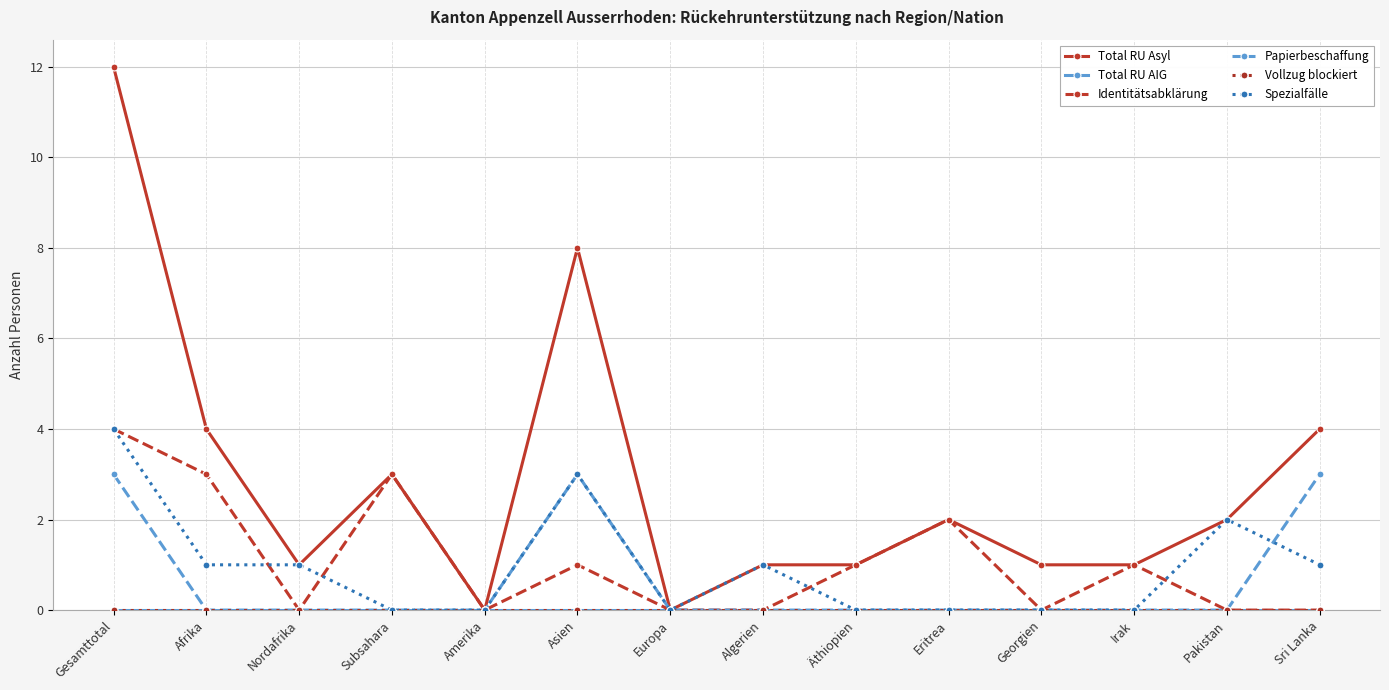

Which series changed the most between Europa and Algerien?

Total RU Asyl